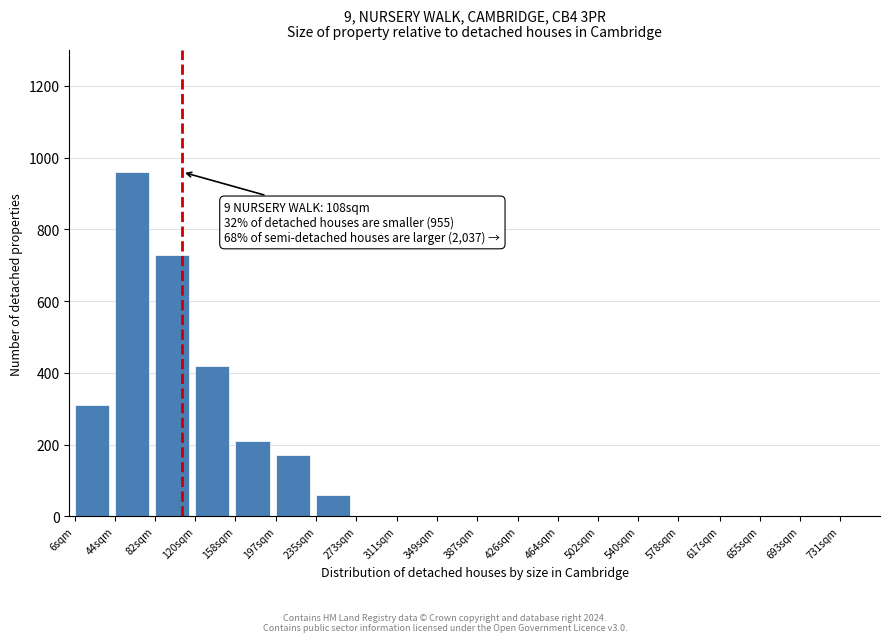

Reading right to left, extract all data points from this chart.

731sqm=0	693sqm=0	655sqm=0	617sqm=0	578sqm=0	540sqm=0	502sqm=0	464sqm=0	426sqm=0	387sqm=0	349sqm=0	311sqm=0	273sqm=0	235sqm=60	197sqm=170	158sqm=210	120sqm=420	82sqm=730	44sqm=960	6sqm=310